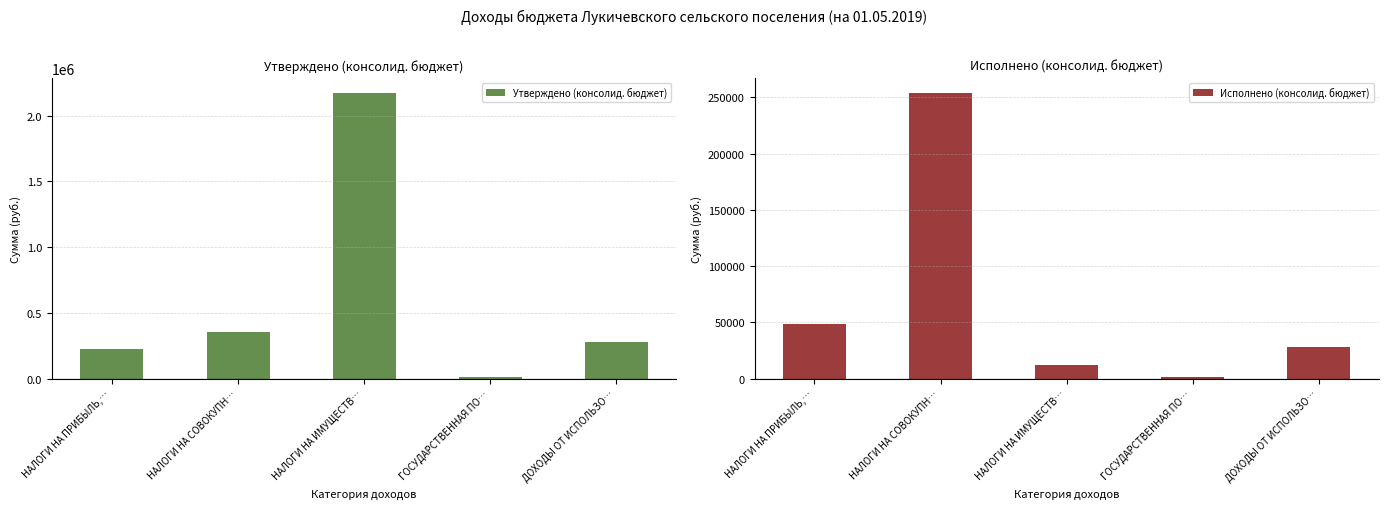

The value of Утверждено (консолид. бюджет) at НАЛОГИ НА СОВОКУПН… is 356000.0. True or false?

True